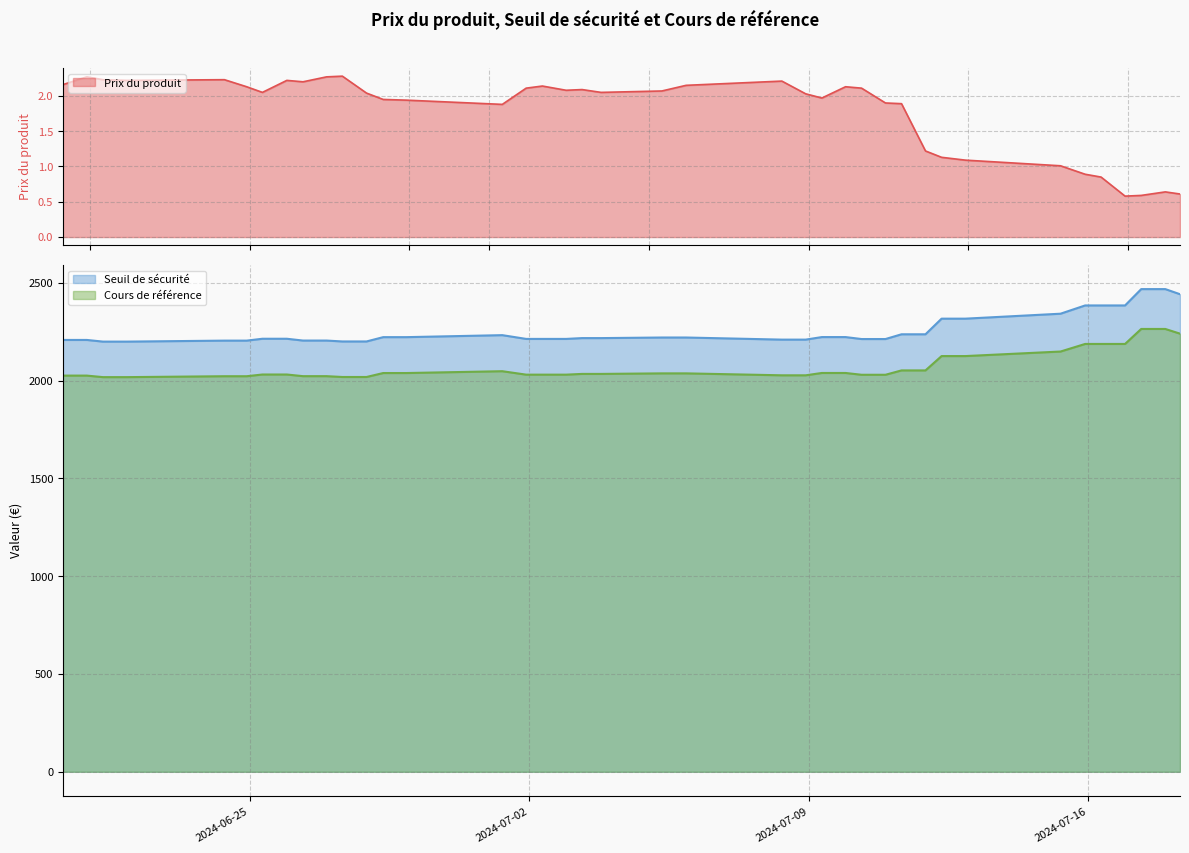

True or false: Cours de référence and Seuil de sécurité intersect in this chart.

False